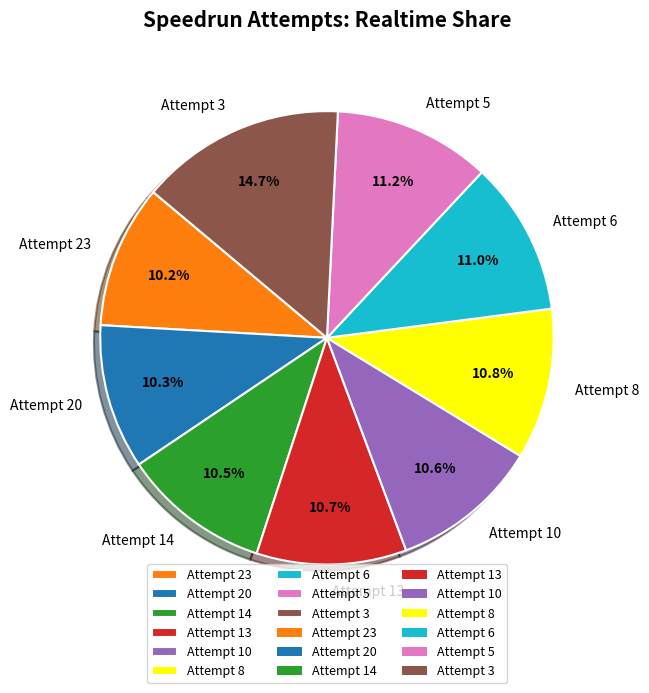

Combined, do Attempt 23 and Attempt 5 account for over 50%?

No